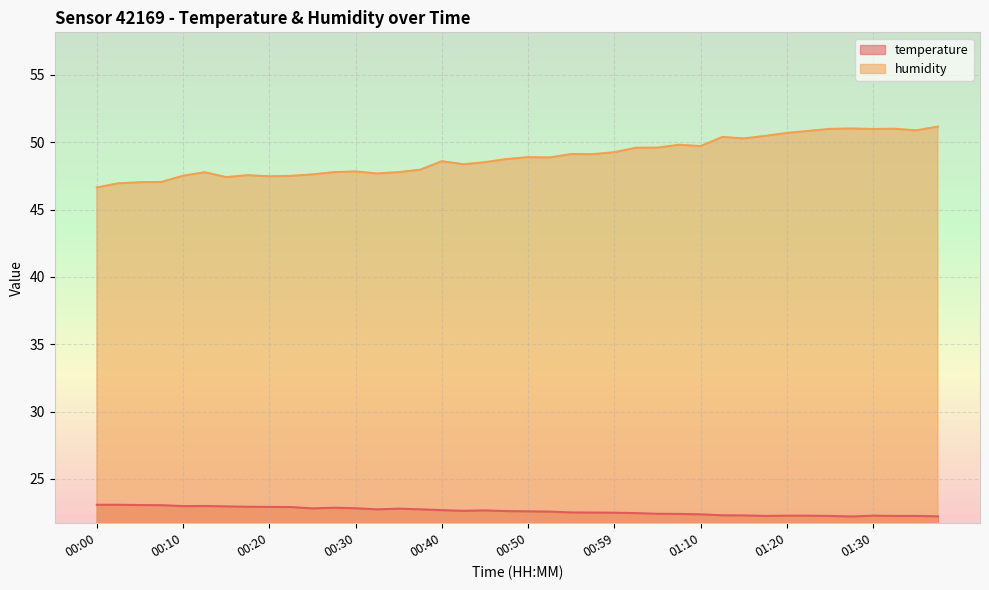

Which series has the largest range (max minus min)?

humidity